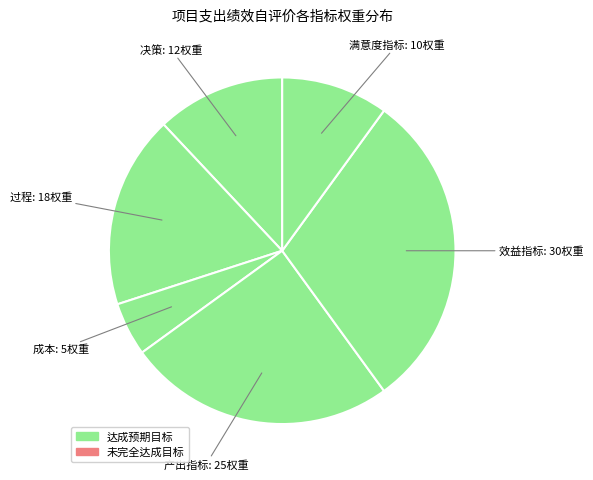

Count the number of slices in the pie.

6